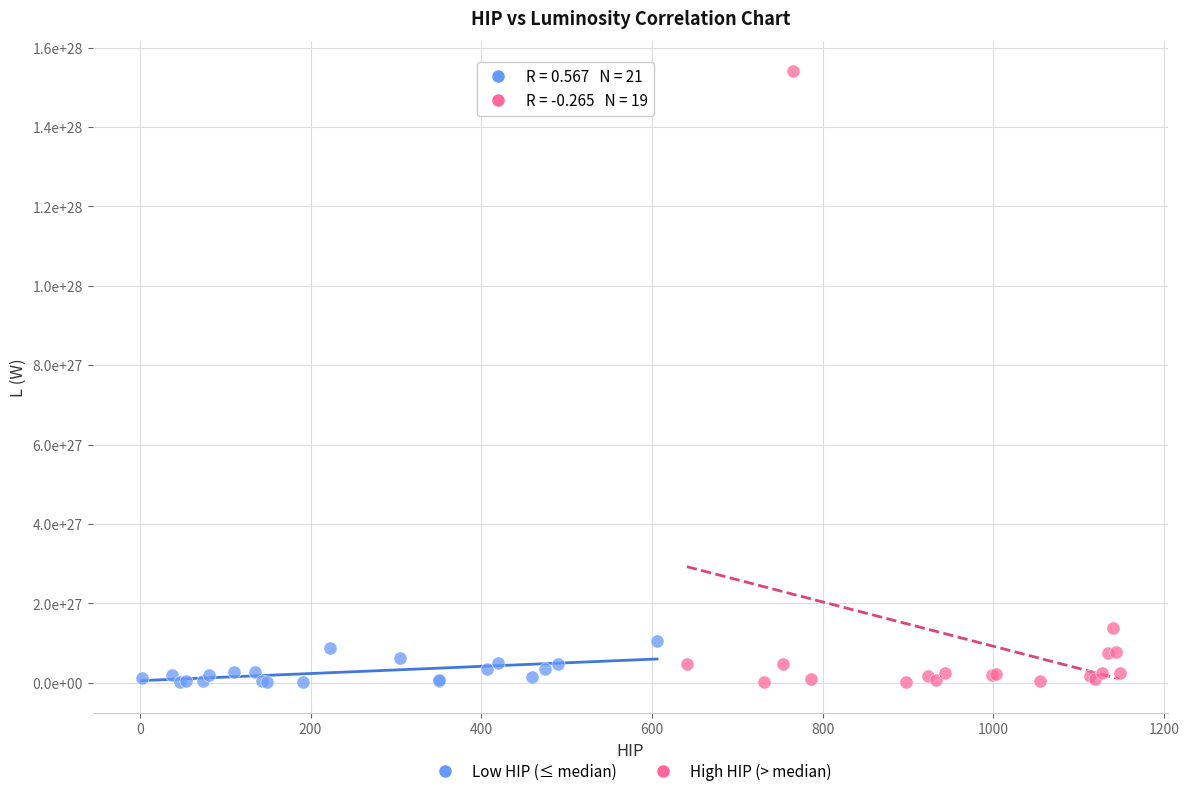

Which series has the widest spread of Y values?

High HIP (> median)